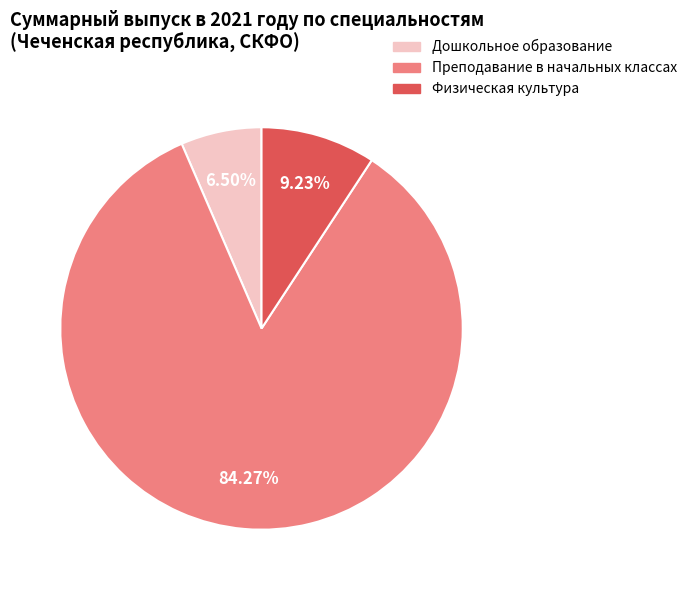

To the nearest percent, what is the average slice percentage?

33%